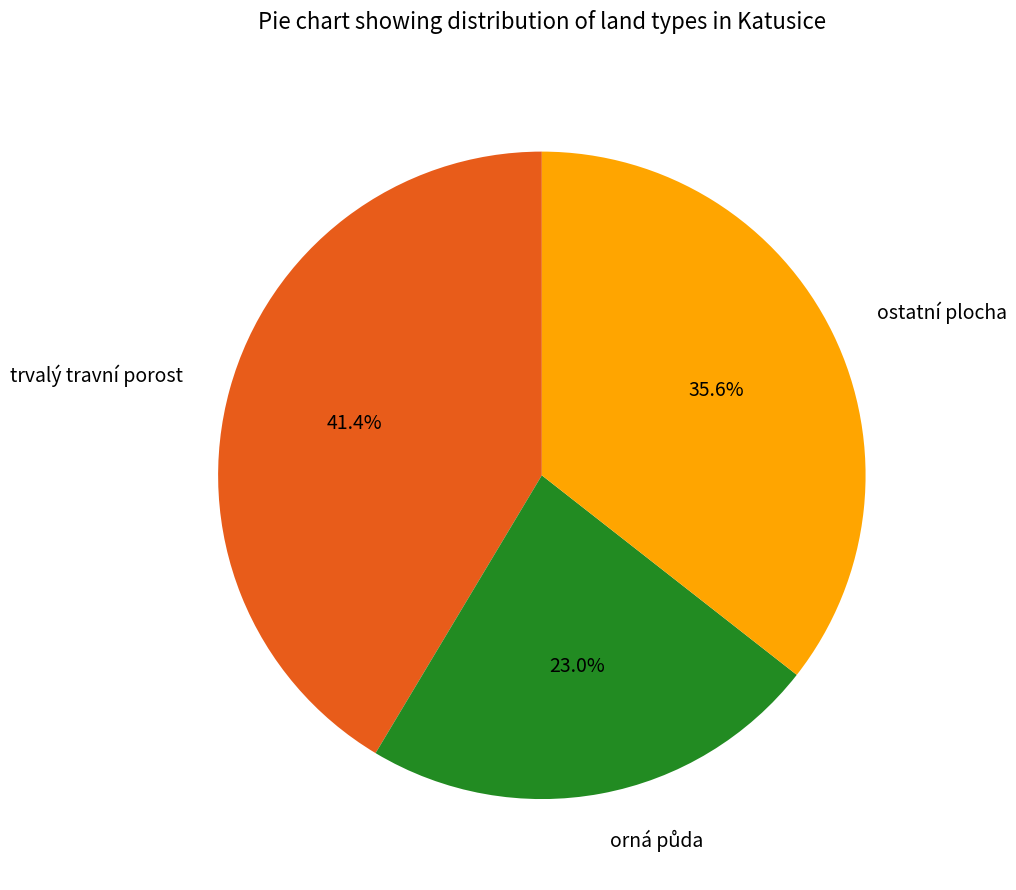

Does any single category account for the majority?

No